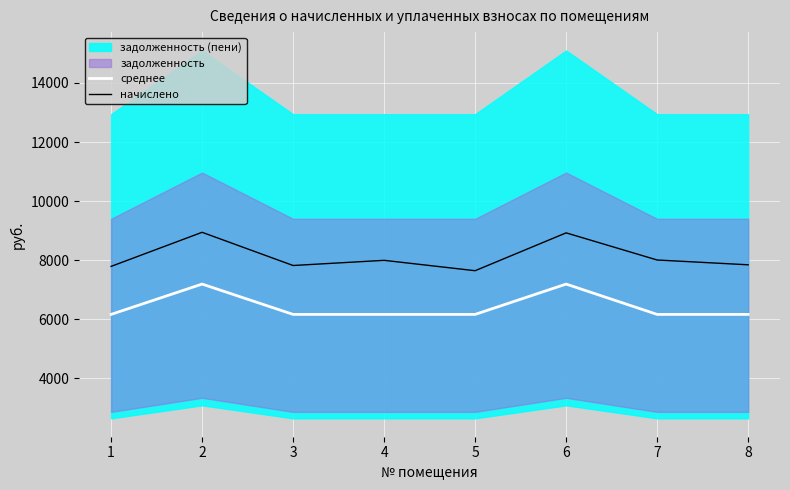

The value of начислено at 2 is 12026.4. True or false?

False